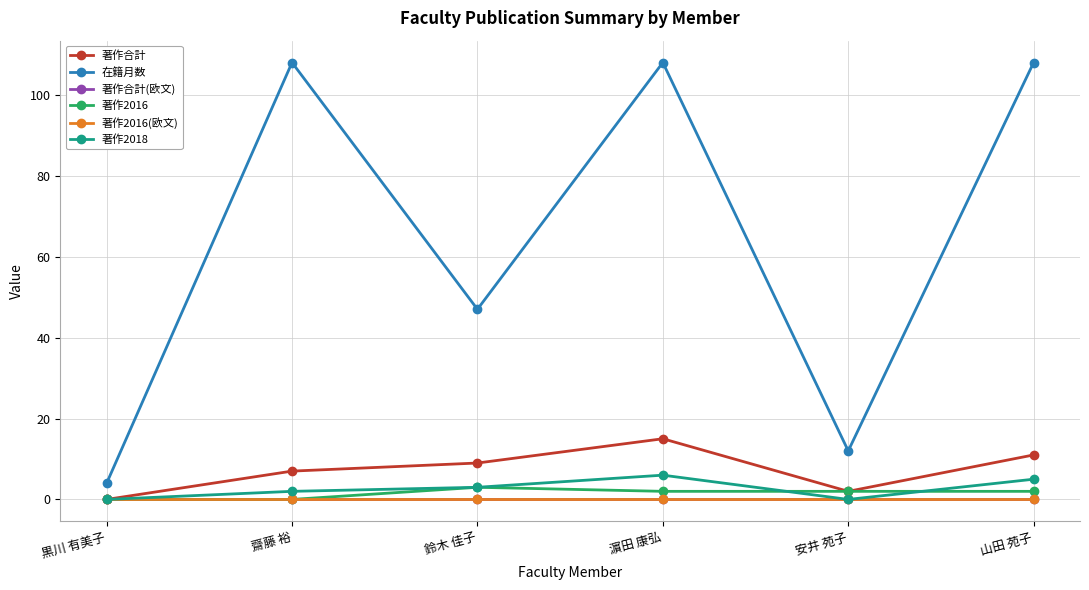

Which series changed the most between 安井 苑子 and 山田 苑子?

在籍月数